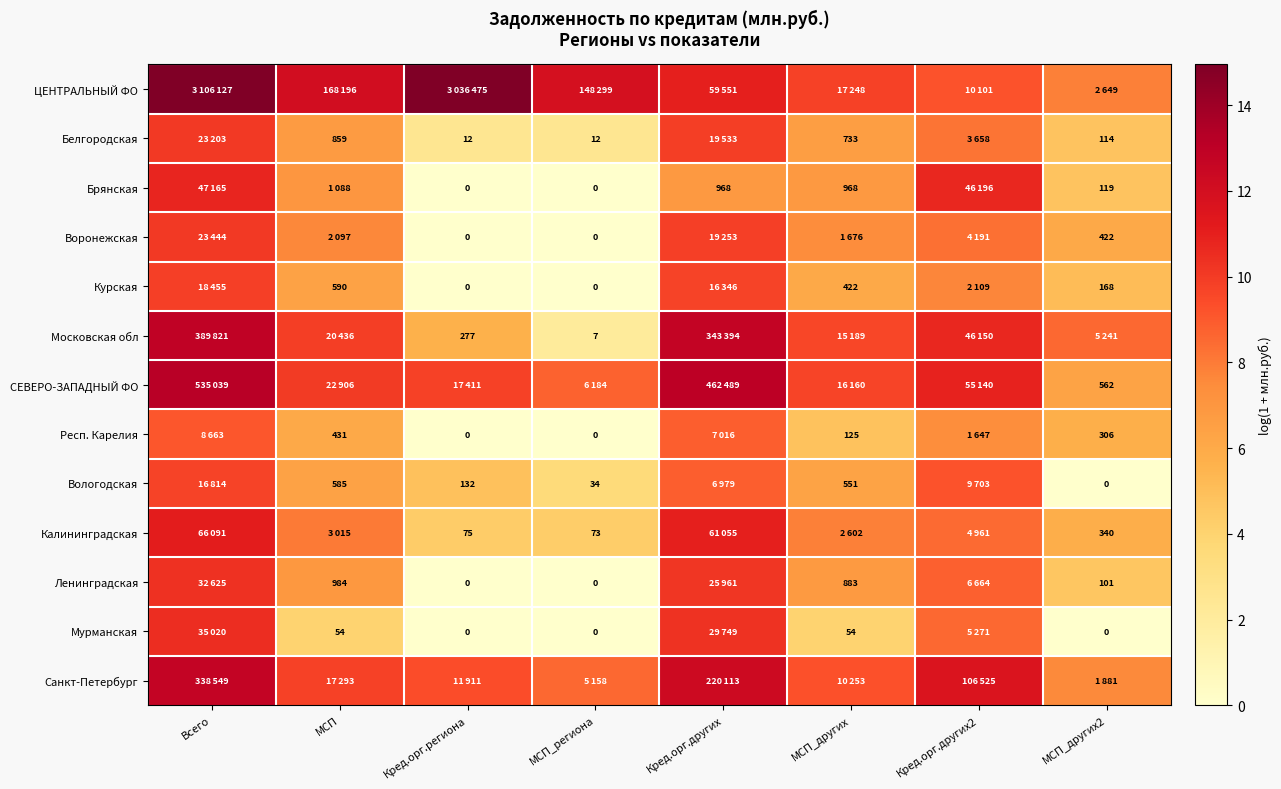

Is it true that Мурманская equals 3.9 at МСП_региона?

False